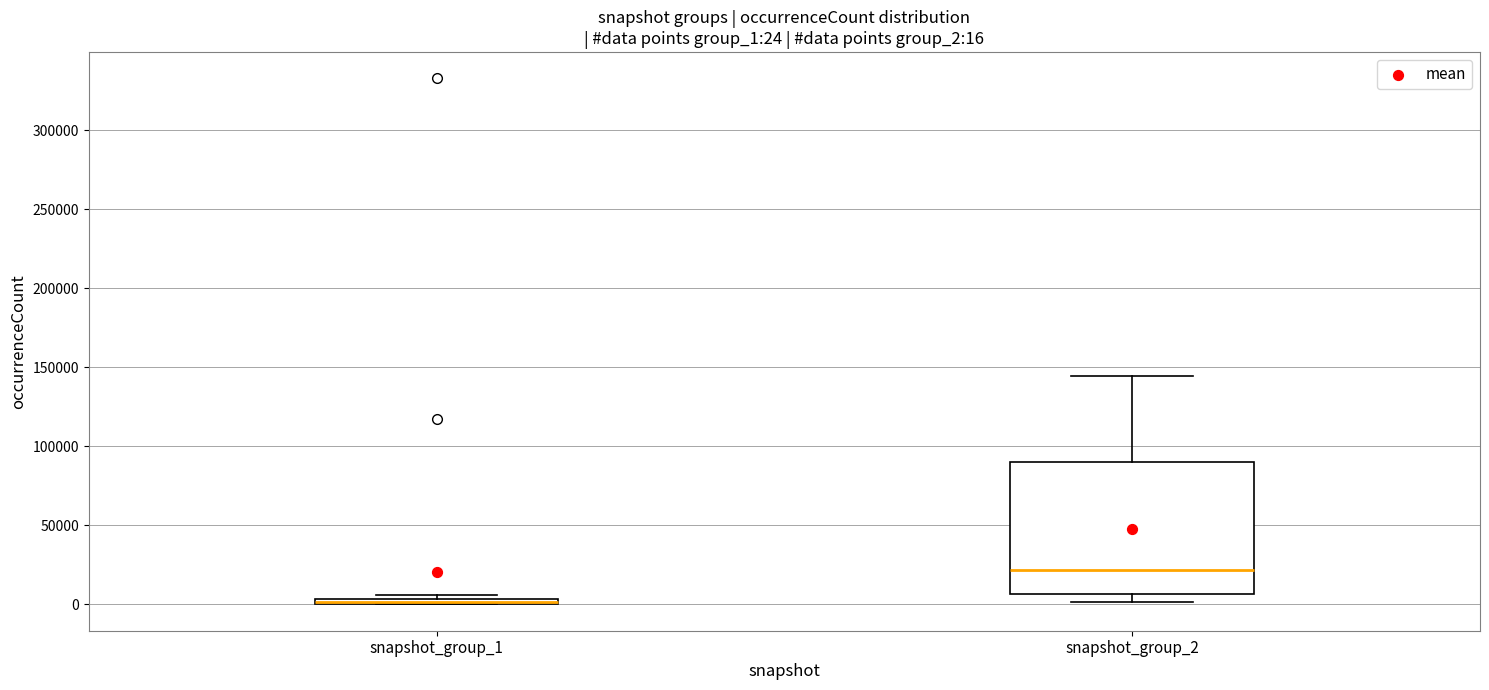

Comparing the boxes themselves (not the whiskers), which one is the tallest?

snapshot_group_2